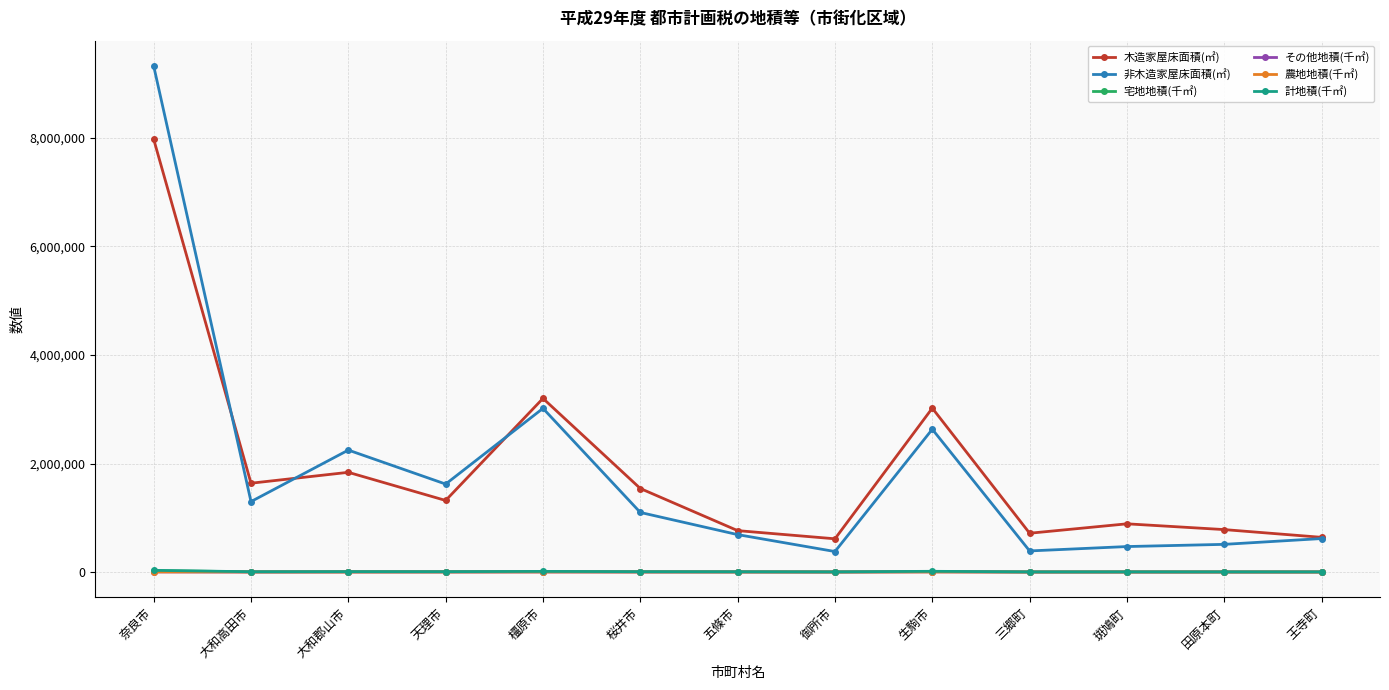

True or false: 非木造家屋床面積(㎡) and 農地地積(千㎡) intersect in this chart.

False